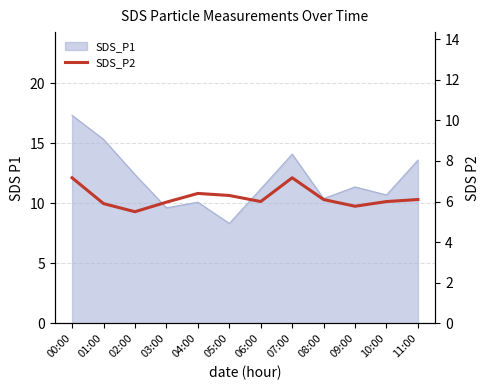

What is the sum of all values?

74.4